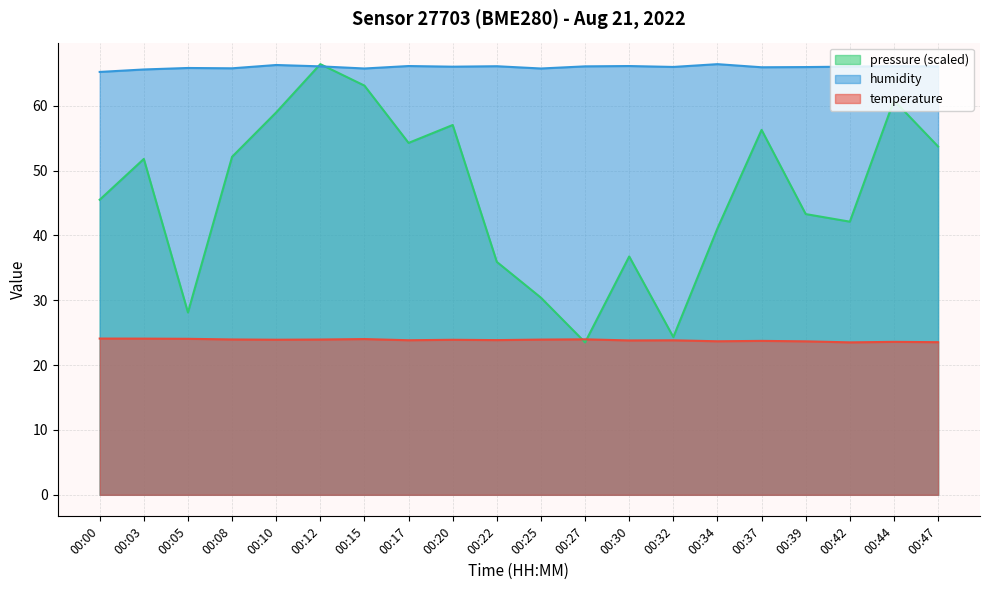

How many series are shown in this chart?

3